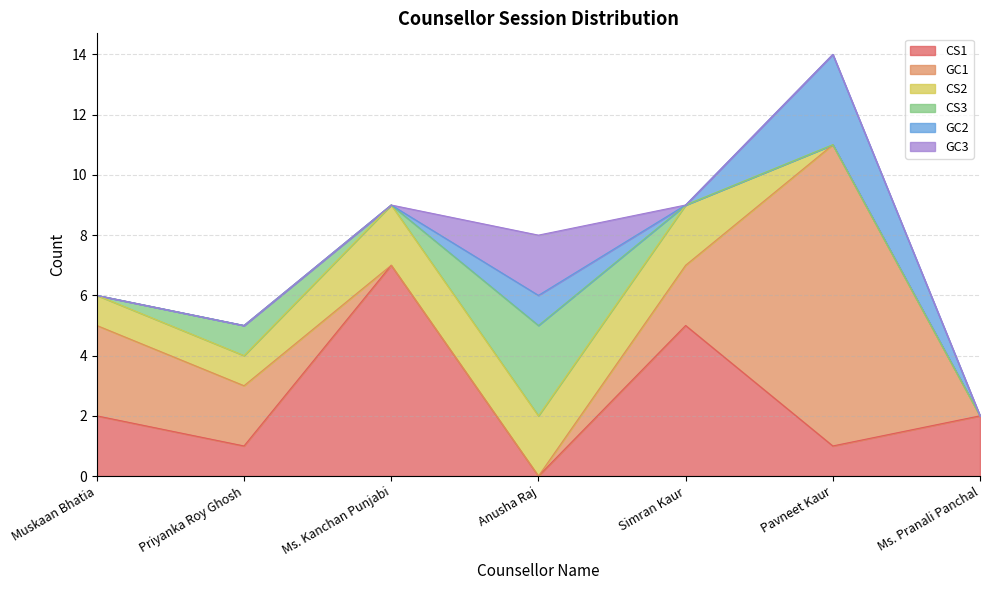

Reading left to right, extract all data points from this chart.

CS1: Muskaan Bhatia=2	Priyanka Roy Ghosh=1	Ms. Kanchan Punjabi=7	Anusha Raj=0	Simran Kaur=5	Pavneet Kaur=1	Ms. Pranali Panchal=2
GC1: Muskaan Bhatia=3	Priyanka Roy Ghosh=2	Ms. Kanchan Punjabi=0	Anusha Raj=0	Simran Kaur=2	Pavneet Kaur=10	Ms. Pranali Panchal=0
CS2: Muskaan Bhatia=1	Priyanka Roy Ghosh=1	Ms. Kanchan Punjabi=2	Anusha Raj=2	Simran Kaur=2	Pavneet Kaur=0	Ms. Pranali Panchal=0
CS3: Muskaan Bhatia=0	Priyanka Roy Ghosh=1	Ms. Kanchan Punjabi=0	Anusha Raj=3	Simran Kaur=0	Pavneet Kaur=0	Ms. Pranali Panchal=0
GC2: Muskaan Bhatia=0	Priyanka Roy Ghosh=0	Ms. Kanchan Punjabi=0	Anusha Raj=1	Simran Kaur=0	Pavneet Kaur=3	Ms. Pranali Panchal=0
GC3: Muskaan Bhatia=0	Priyanka Roy Ghosh=0	Ms. Kanchan Punjabi=0	Anusha Raj=2	Simran Kaur=0	Pavneet Kaur=0	Ms. Pranali Panchal=0